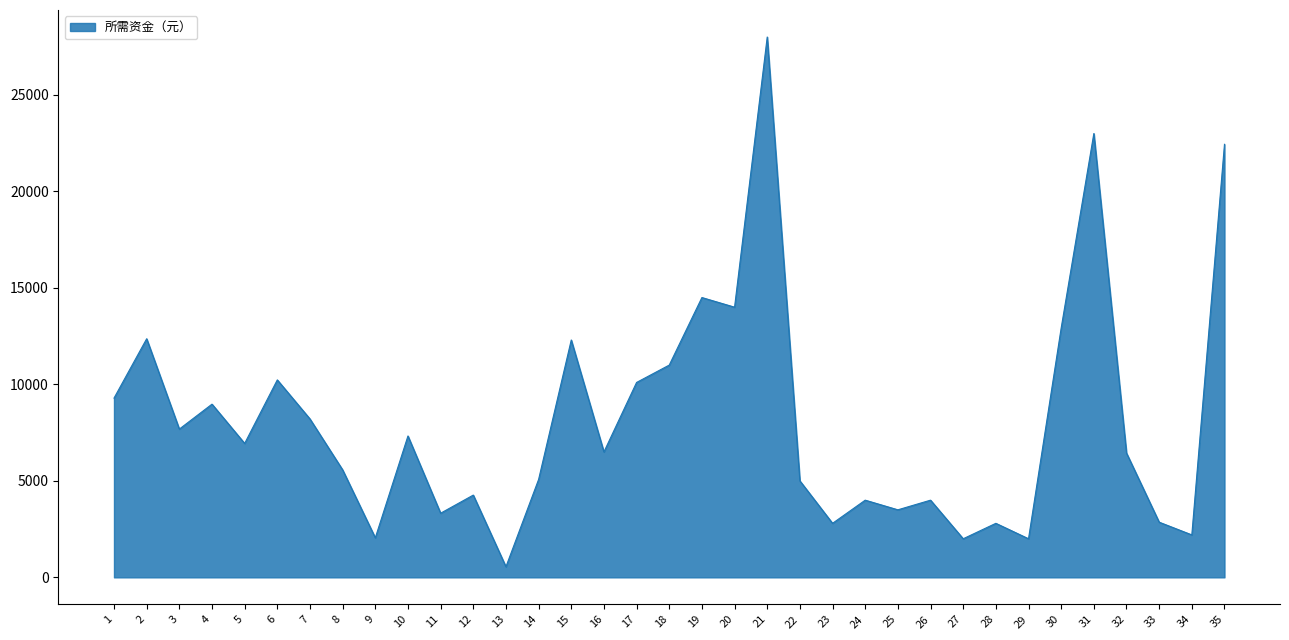

Where is the first local minimum?

3